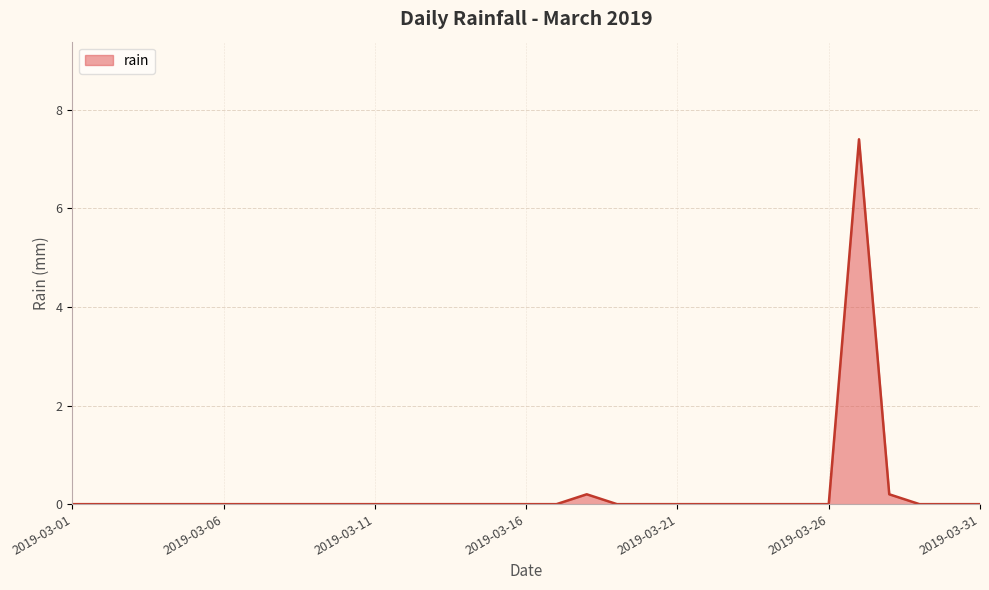

Reading left to right, what are all the values shown in this chart?

0.0	0.0	0.0	0.0	0.0	0.0	0.0	0.0	0.0	0.0	0.0	0.0	0.0	0.0	0.0	0.0	0.0	0.2	0.0	0.0	0.0	0.0	0.0	0.0	0.0	0.0	7.4	0.2	0.0	0.0	0.0